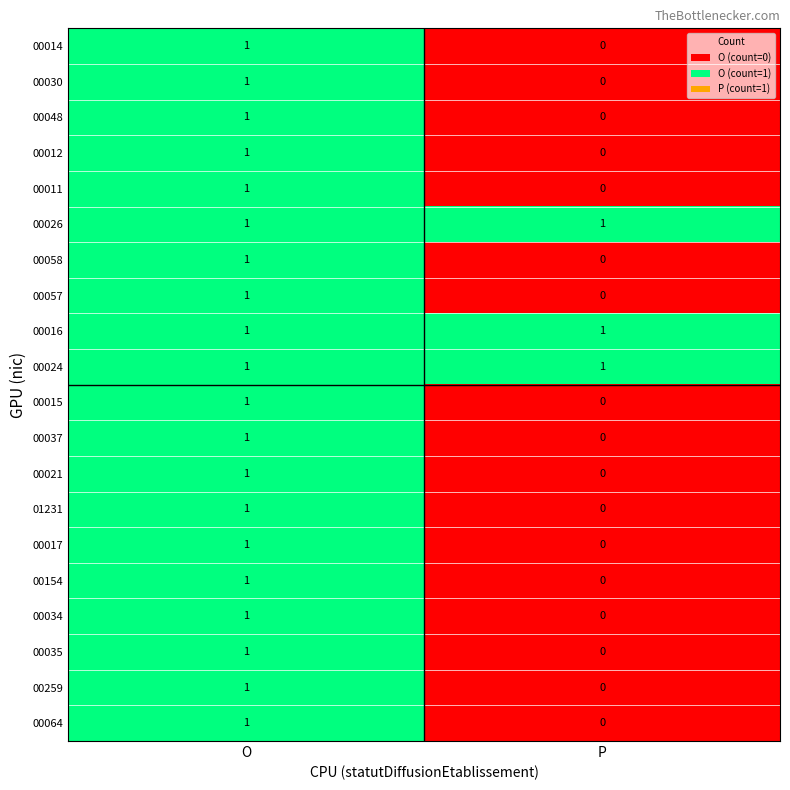

How many distinct data groups are displayed?

20